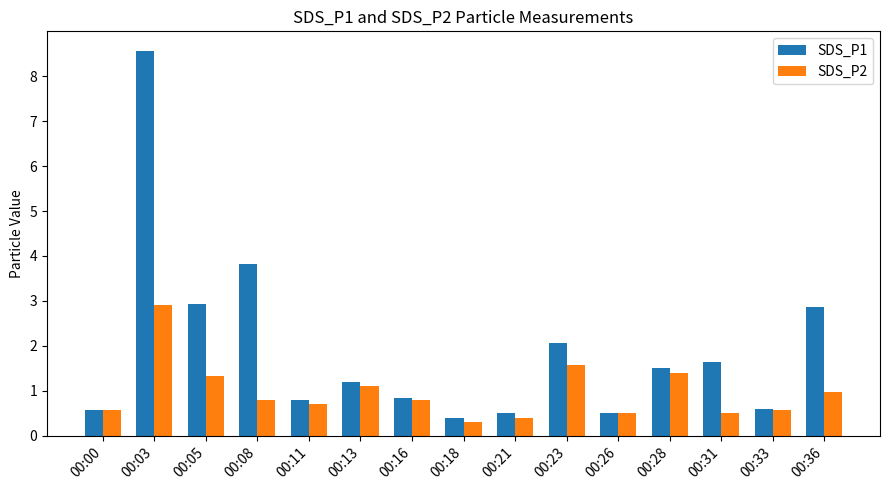

What is the difference between the maximum and minimum values in the SDS_P1 series?

8.2